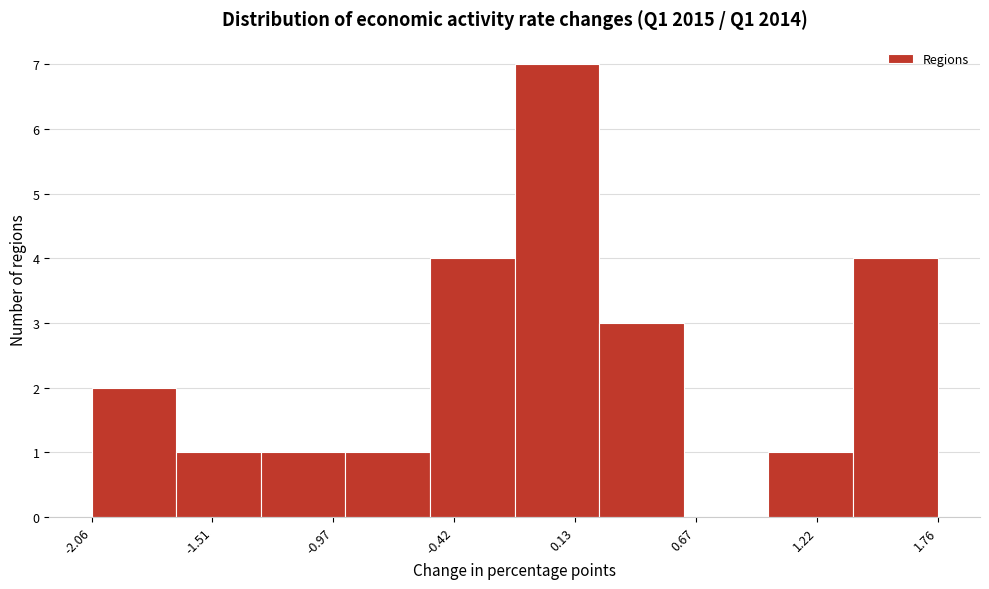

Around what value on the x-axis is the tallest bar? Give the approximate position of its centre, as read against the axis.

0.0